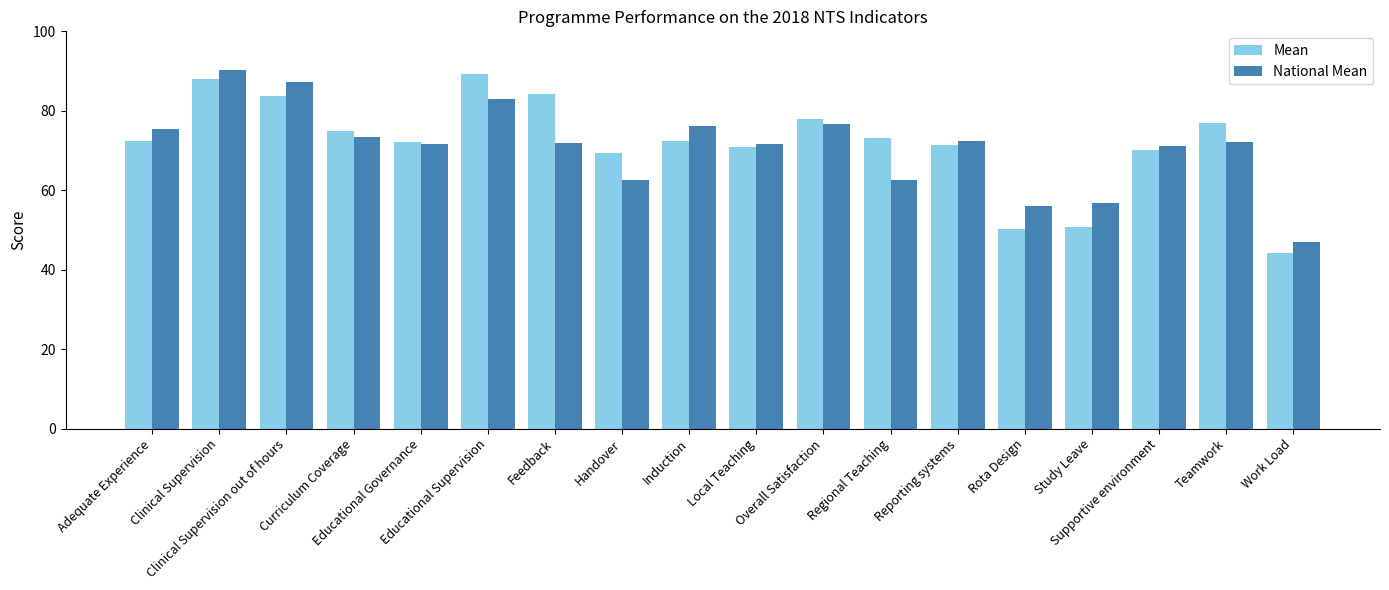

What is the sum of all Mean values?

1292.2